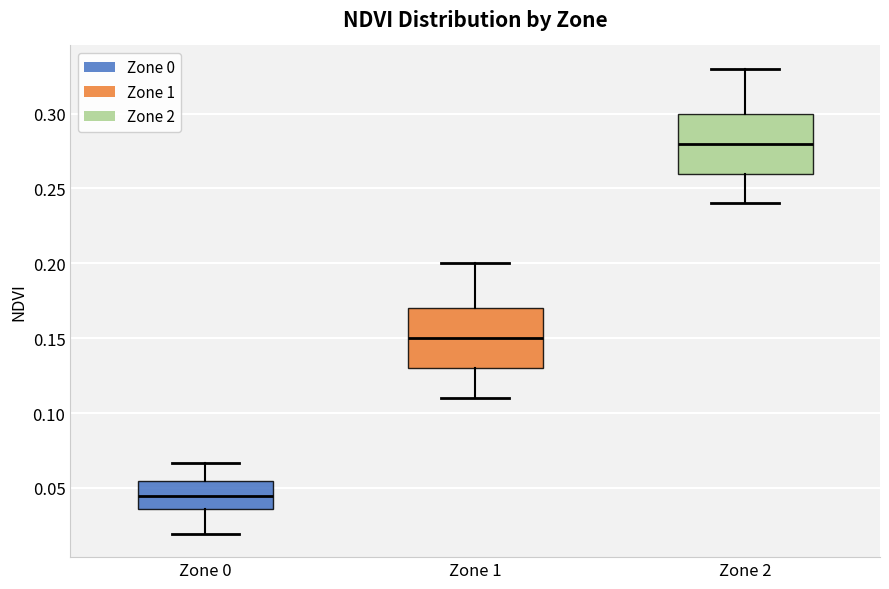

Reading left to right, transcribe this box plot: for each box, give where its median line is, the range the box spans, and where its two whiskers end, as read against the y-axis. The values are not printed on the chart, so give them approximately, as read against the axis.

Zone 0: median 0.045, box 0.035 to 0.055, whiskers 0.020 to 0.065
Zone 1: median 0.150, box 0.130 to 0.170, whiskers 0.110 to 0.200
Zone 2: median 0.280, box 0.260 to 0.300, whiskers 0.240 to 0.330